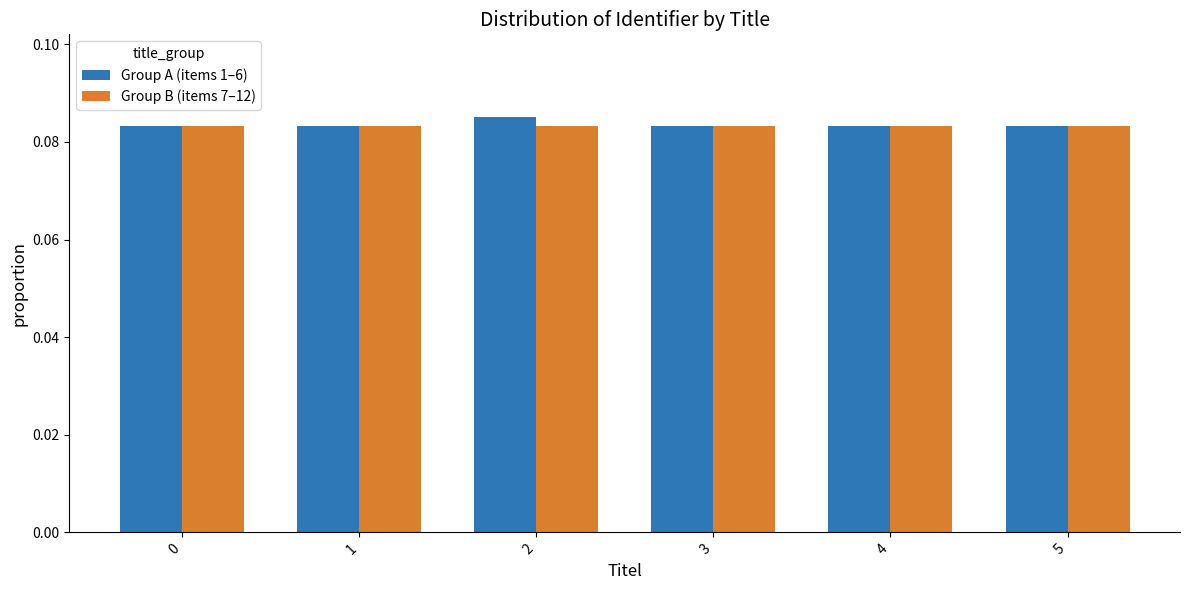

At how many categories does at least one series exceed 0?

6